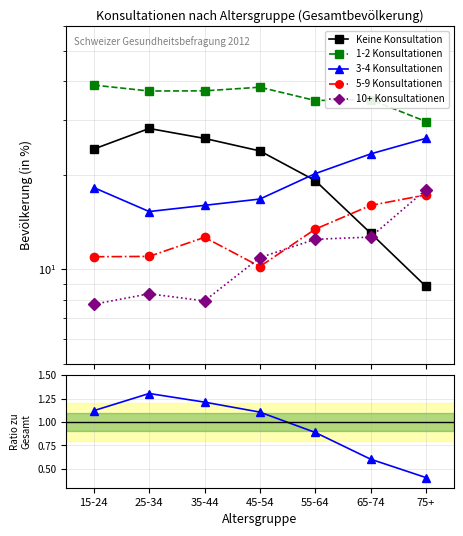

The 10+ Konsultationen series shows 10.9 at 45-54. True or false?

True